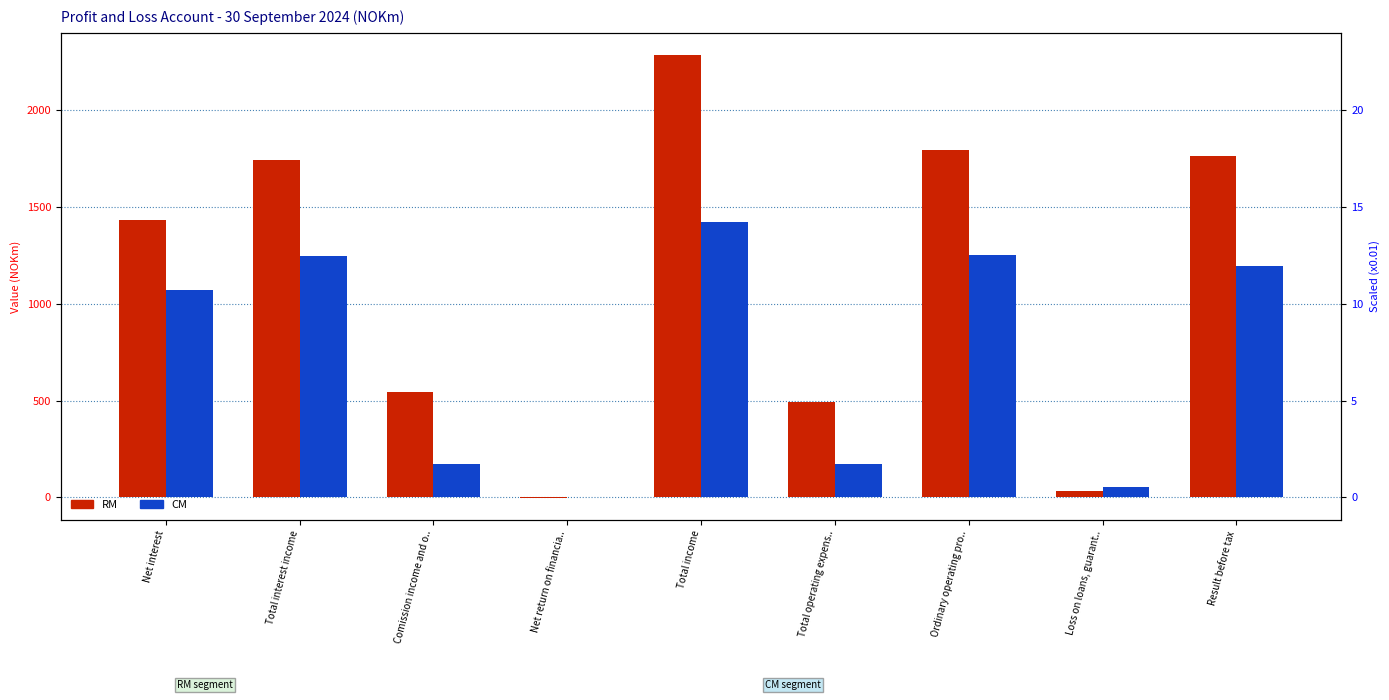

Where does the RM series first go above 1431?

Total interest income